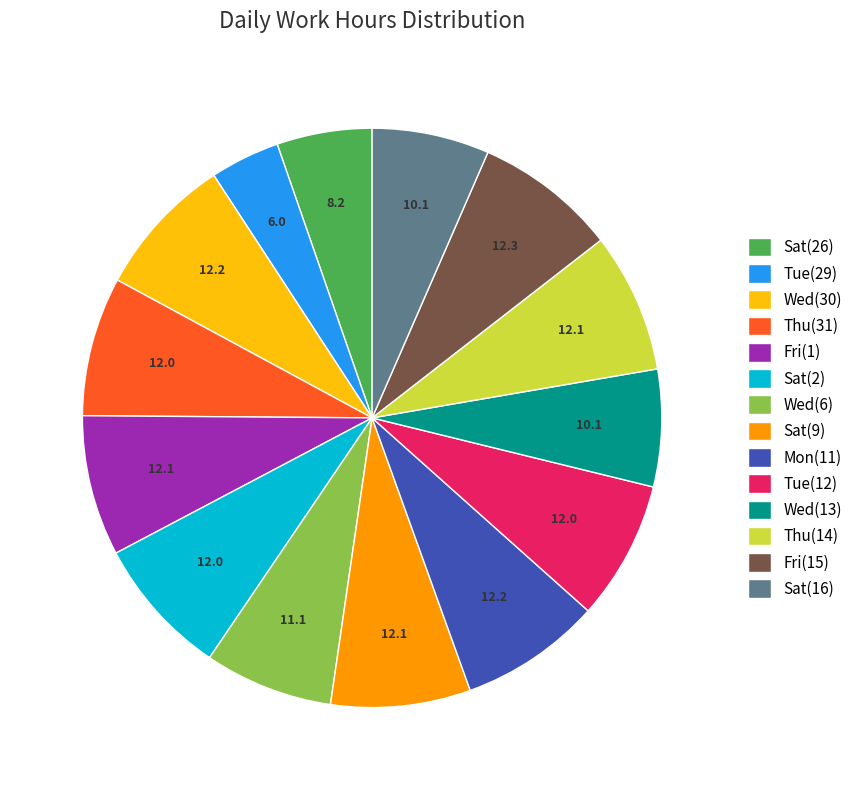

Does Tue(12) account for over 50% of the chart?

No